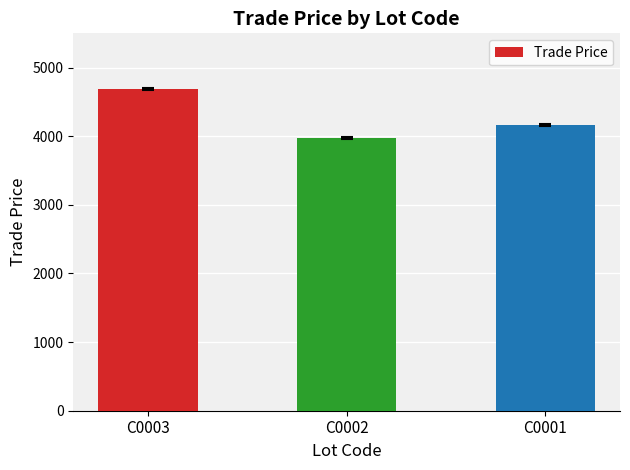

Rank the categories by value from lowest to highest.

C0002, C0001, C0003